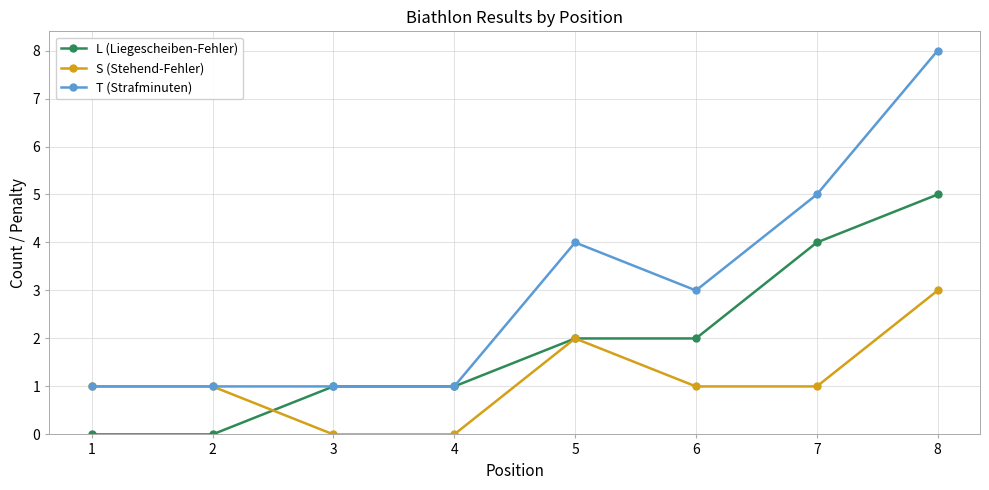

Which series has the largest total across all categories?

T (Strafminuten)